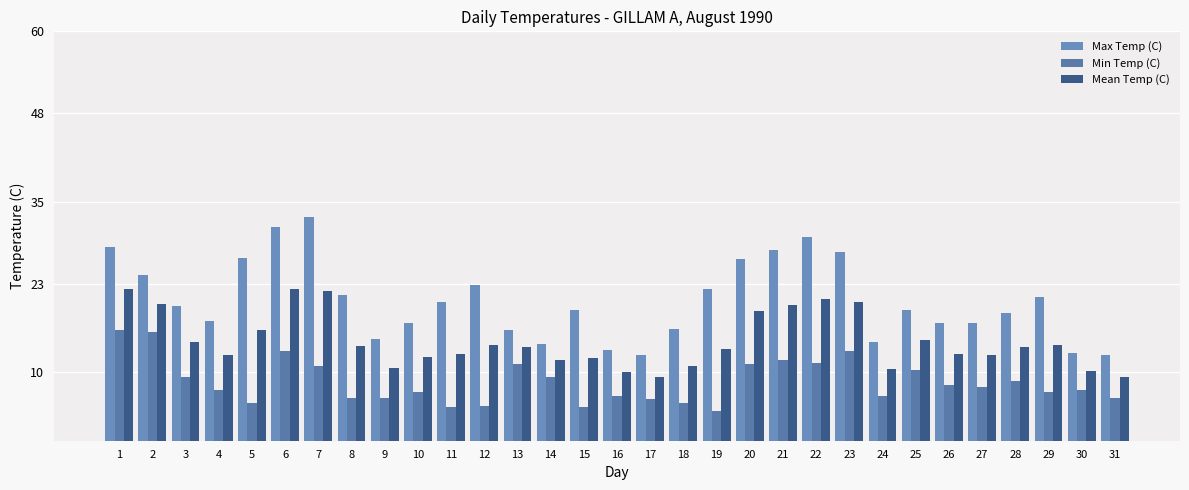

Between 4 and 22, which series saw the biggest shift?

Max Temp (C)